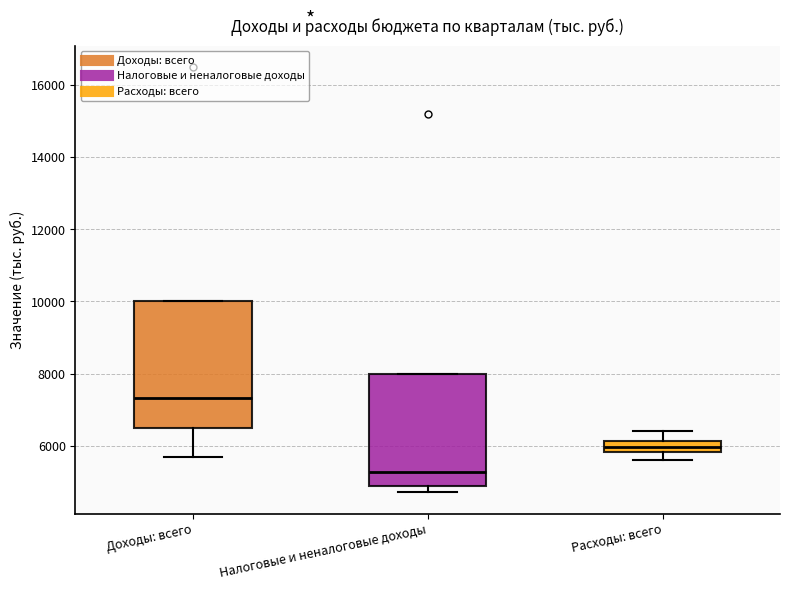

Which box's median line is the lowest?

Налоговые и неналоговые доходы